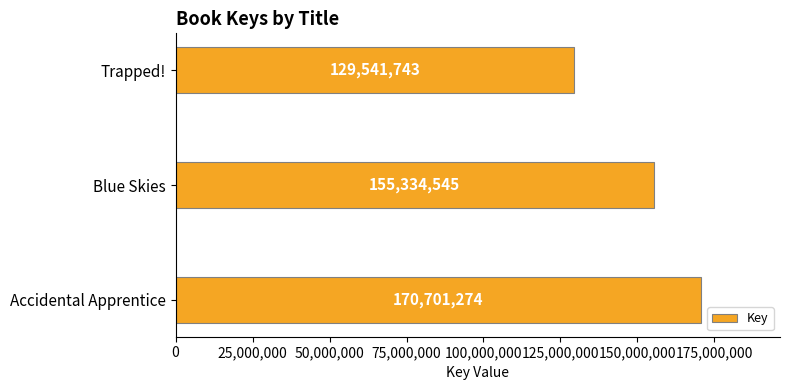

What is the sum of all values?

455577562